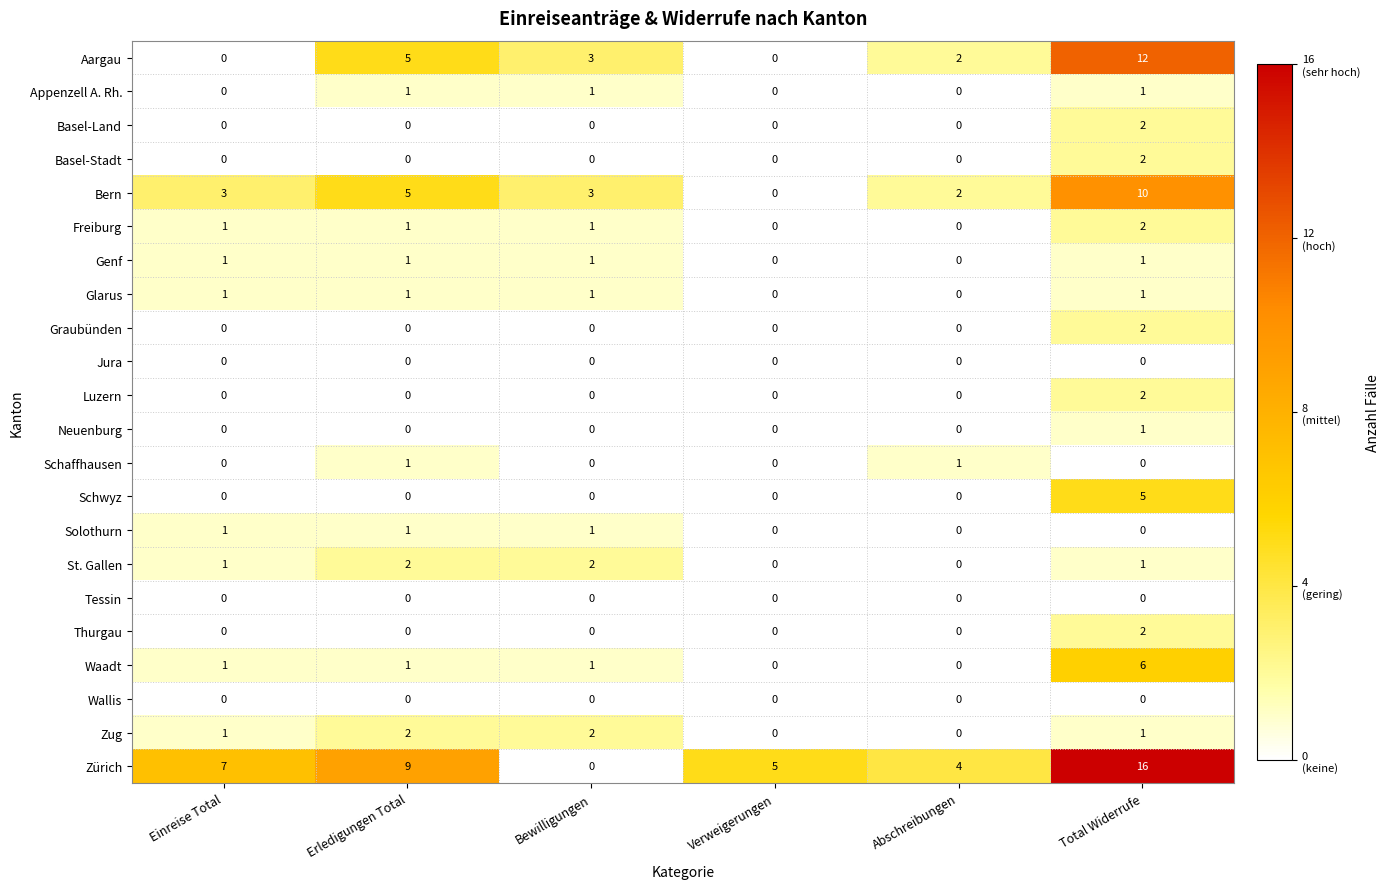

Count the Genf values in the range 0 to 1.

6